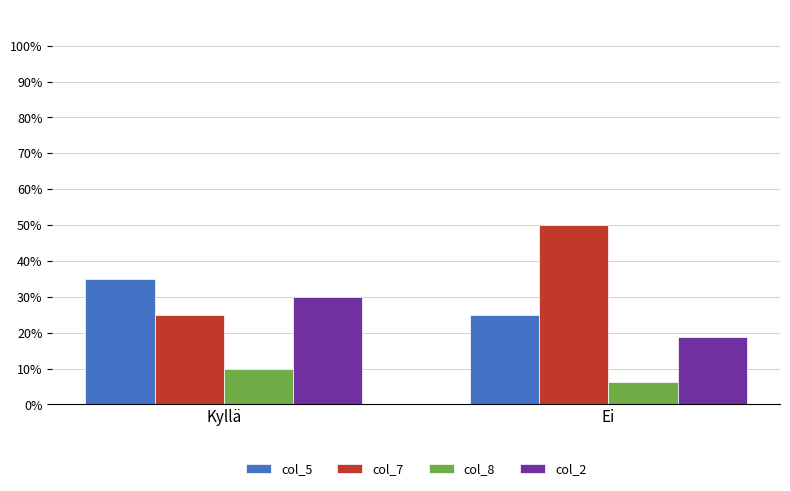

What is the approximate value of col_5 at Kyllä?

35.0